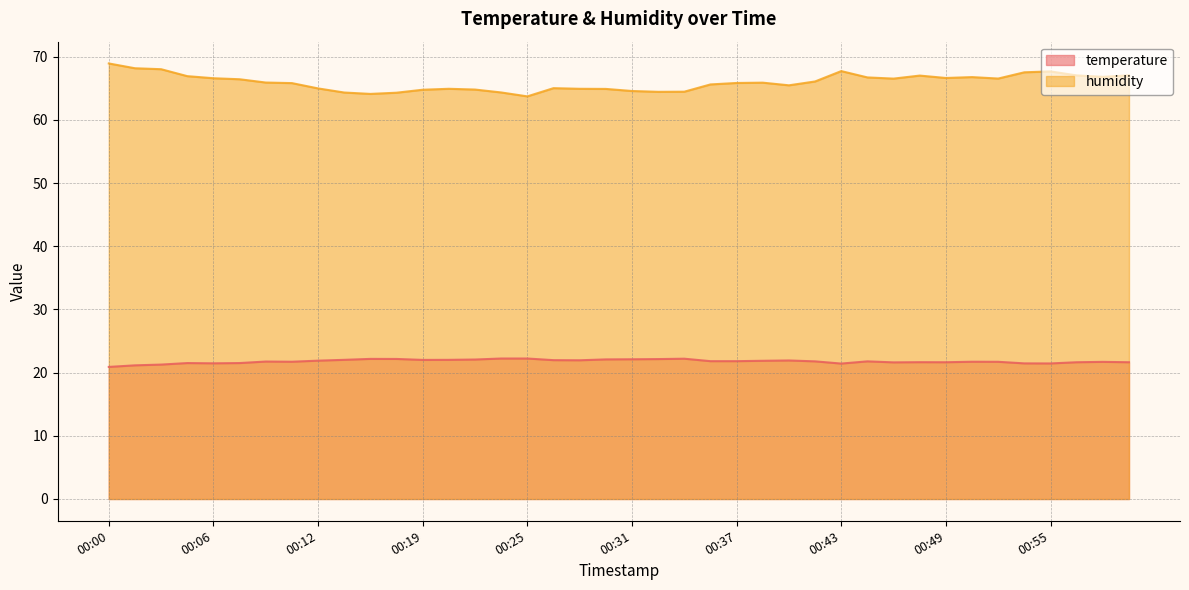

True or false: humidity and temperature cross at least once.

False